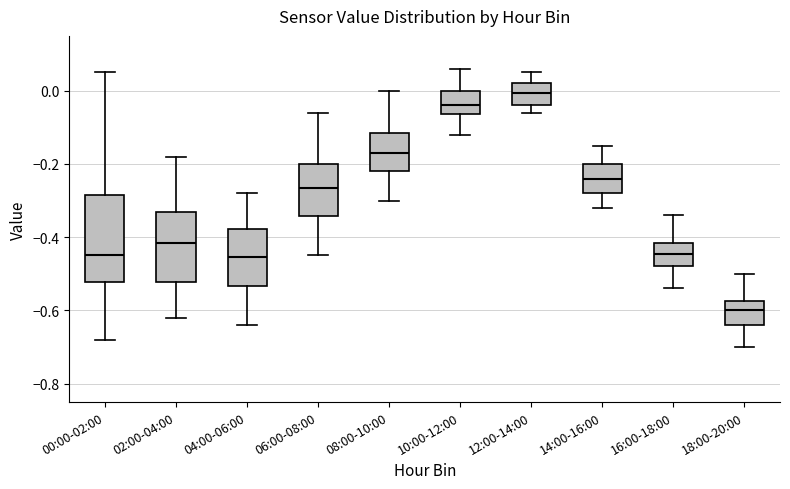

Reading left to right, read every box against the y-axis: the position of its median line, the range the box covers, and the ends of its whiskers. The values are not printed on the chart, so give them approximately, as read against the axis.

00:00-02:00: median -0.44, box -0.52 to -0.28, whiskers -0.68 to 0.06
02:00-04:00: median -0.42, box -0.52 to -0.32, whiskers -0.62 to -0.18
04:00-06:00: median -0.46, box -0.54 to -0.38, whiskers -0.64 to -0.28
06:00-08:00: median -0.26, box -0.34 to -0.20, whiskers -0.44 to -0.06
08:00-10:00: median -0.16, box -0.22 to -0.12, whiskers -0.30 to 0.00
10:00-12:00: median -0.04, box -0.06 to 0.00, whiskers -0.12 to 0.06
12:00-14:00: median 0.00, box -0.04 to 0.02, whiskers -0.06 to 0.06
14:00-16:00: median -0.24, box -0.28 to -0.20, whiskers -0.32 to -0.14
16:00-18:00: median -0.44, box -0.48 to -0.42, whiskers -0.54 to -0.34
18:00-20:00: median -0.60, box -0.64 to -0.58, whiskers -0.70 to -0.50